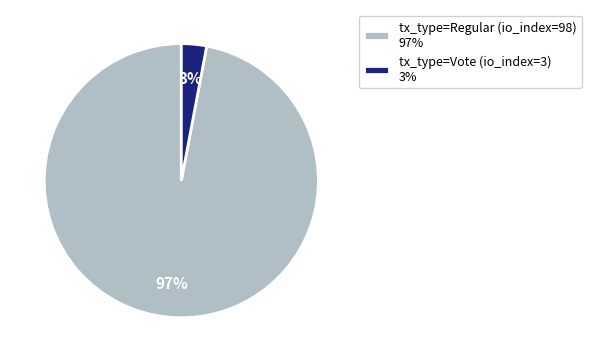

Do tx_type=Vote (io_index=3) and tx_type=Regular (io_index=98) together represent more than half of the pie?

Yes